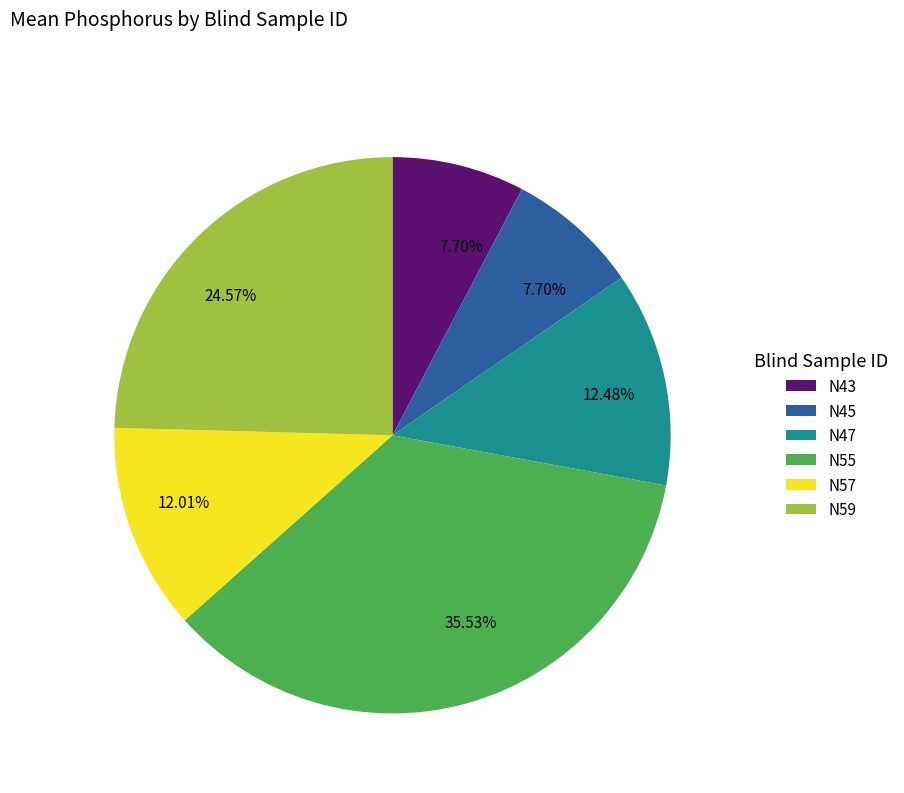

Is there a majority slice in this chart?

No